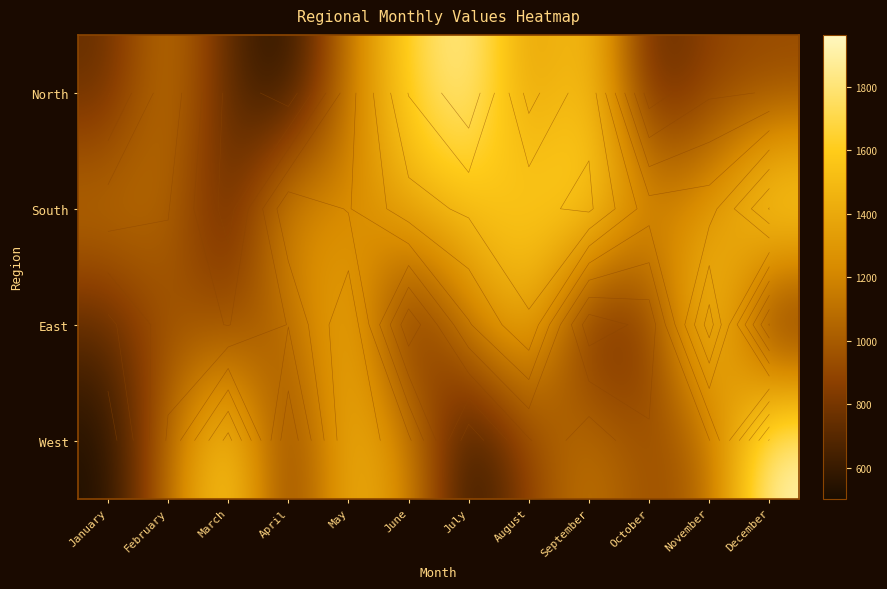

Count the number of data series in this chart.

4